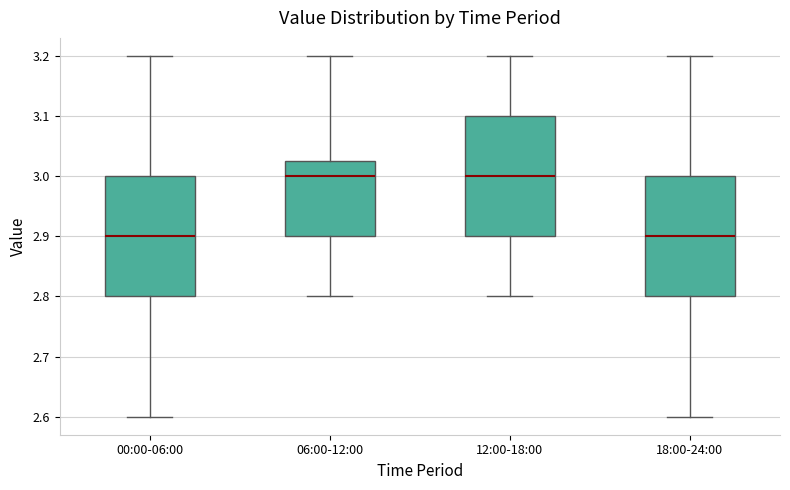

Reading left to right, read every box against the y-axis: the position of its median line, the range the box covers, and the ends of its whiskers. The values are not printed on the chart, so give them approximately, as read against the axis.

00:00-06:00: median 2.90, box 2.80 to 3.00, whiskers 2.60 to 3.20
06:00-12:00: median 3.00, box 2.90 to 3.03, whiskers 2.80 to 3.20
12:00-18:00: median 3.00, box 2.90 to 3.10, whiskers 2.80 to 3.20
18:00-24:00: median 2.90, box 2.80 to 3.00, whiskers 2.60 to 3.20